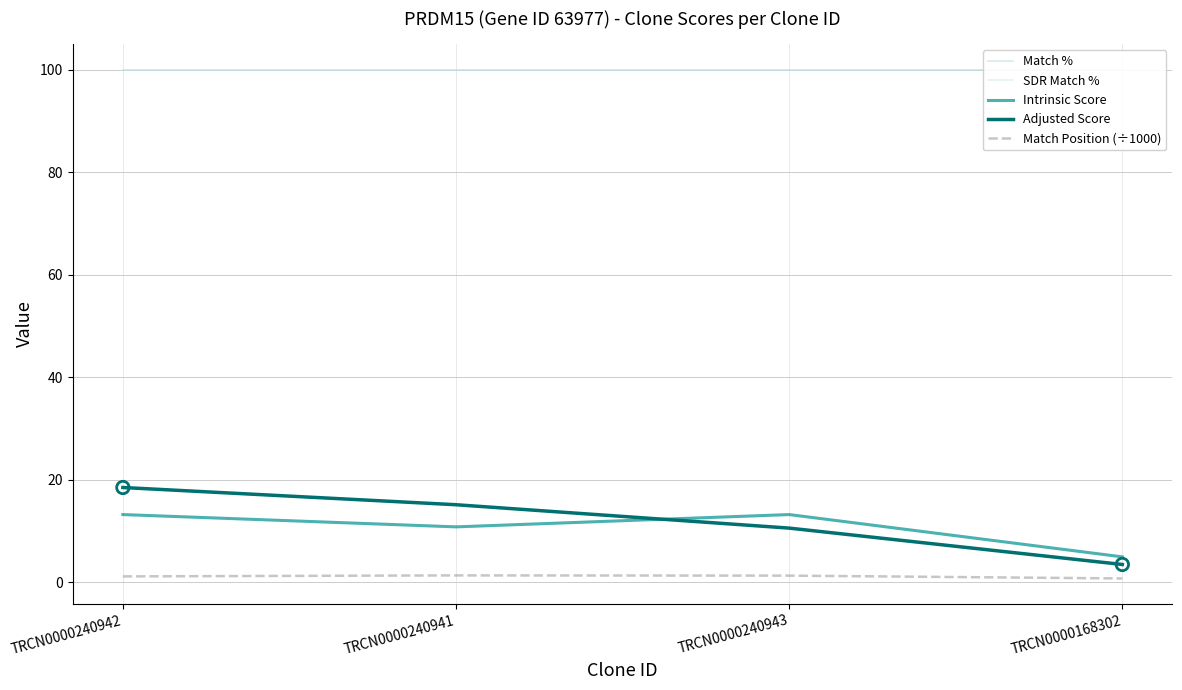

What is the total value across all series at TRCN0000168302?

209.2